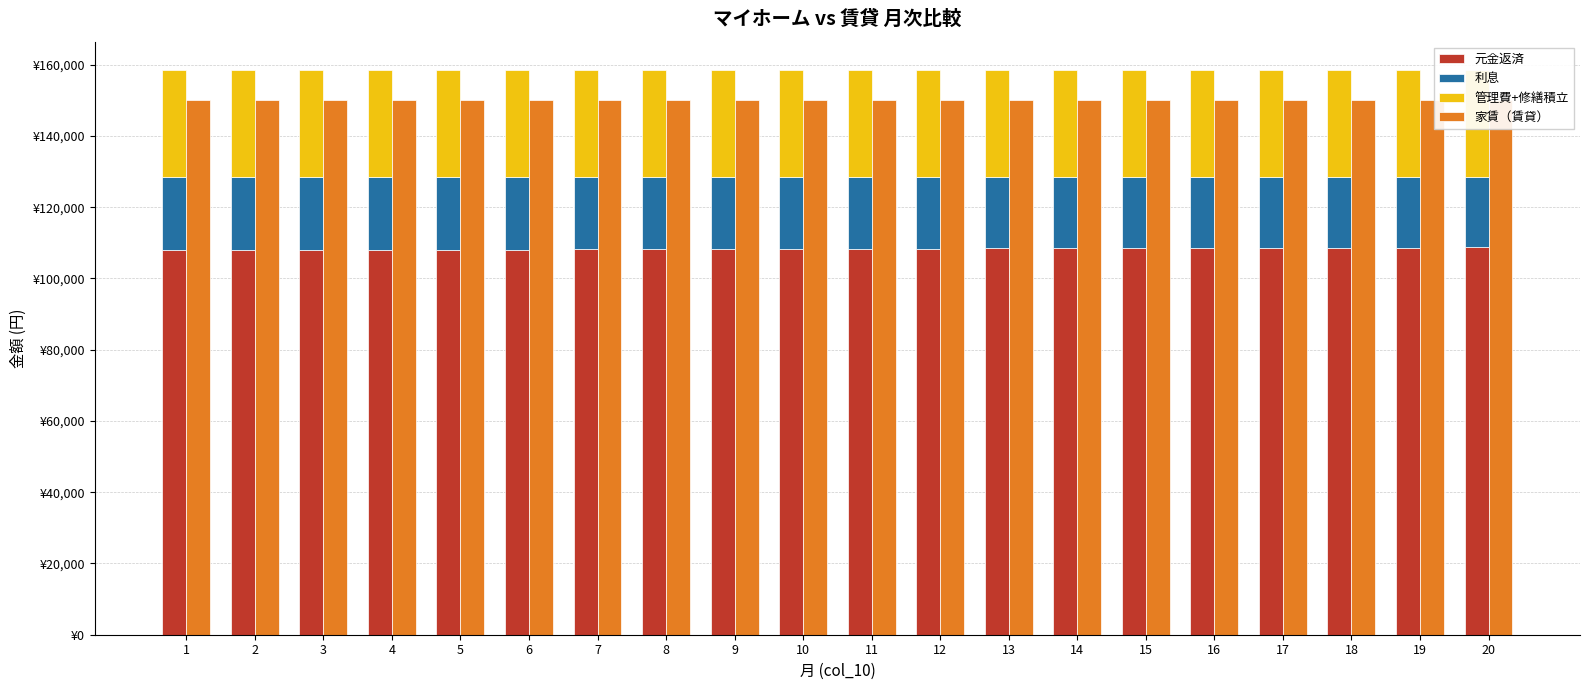

What is the sum of the 利息 values at 6 and 3?

40935